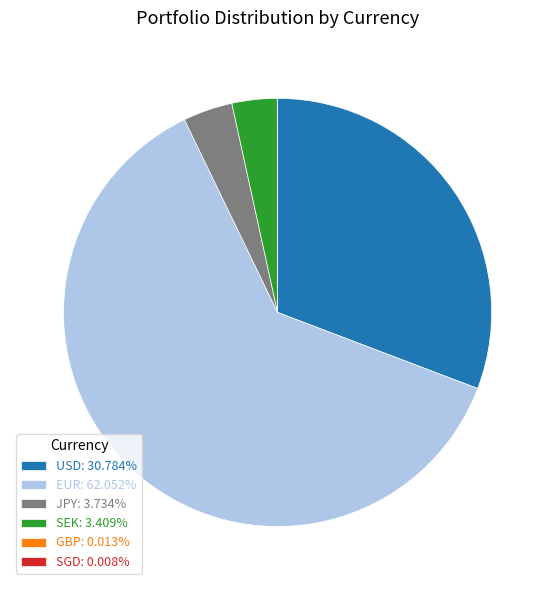

The SEK slice represents 11% of the pie. True or false?

False